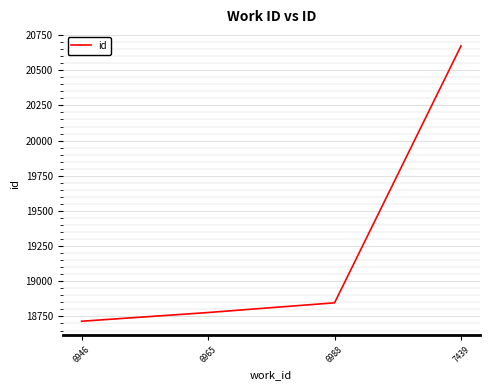

What is the difference between the maximum and minimum values?

1957